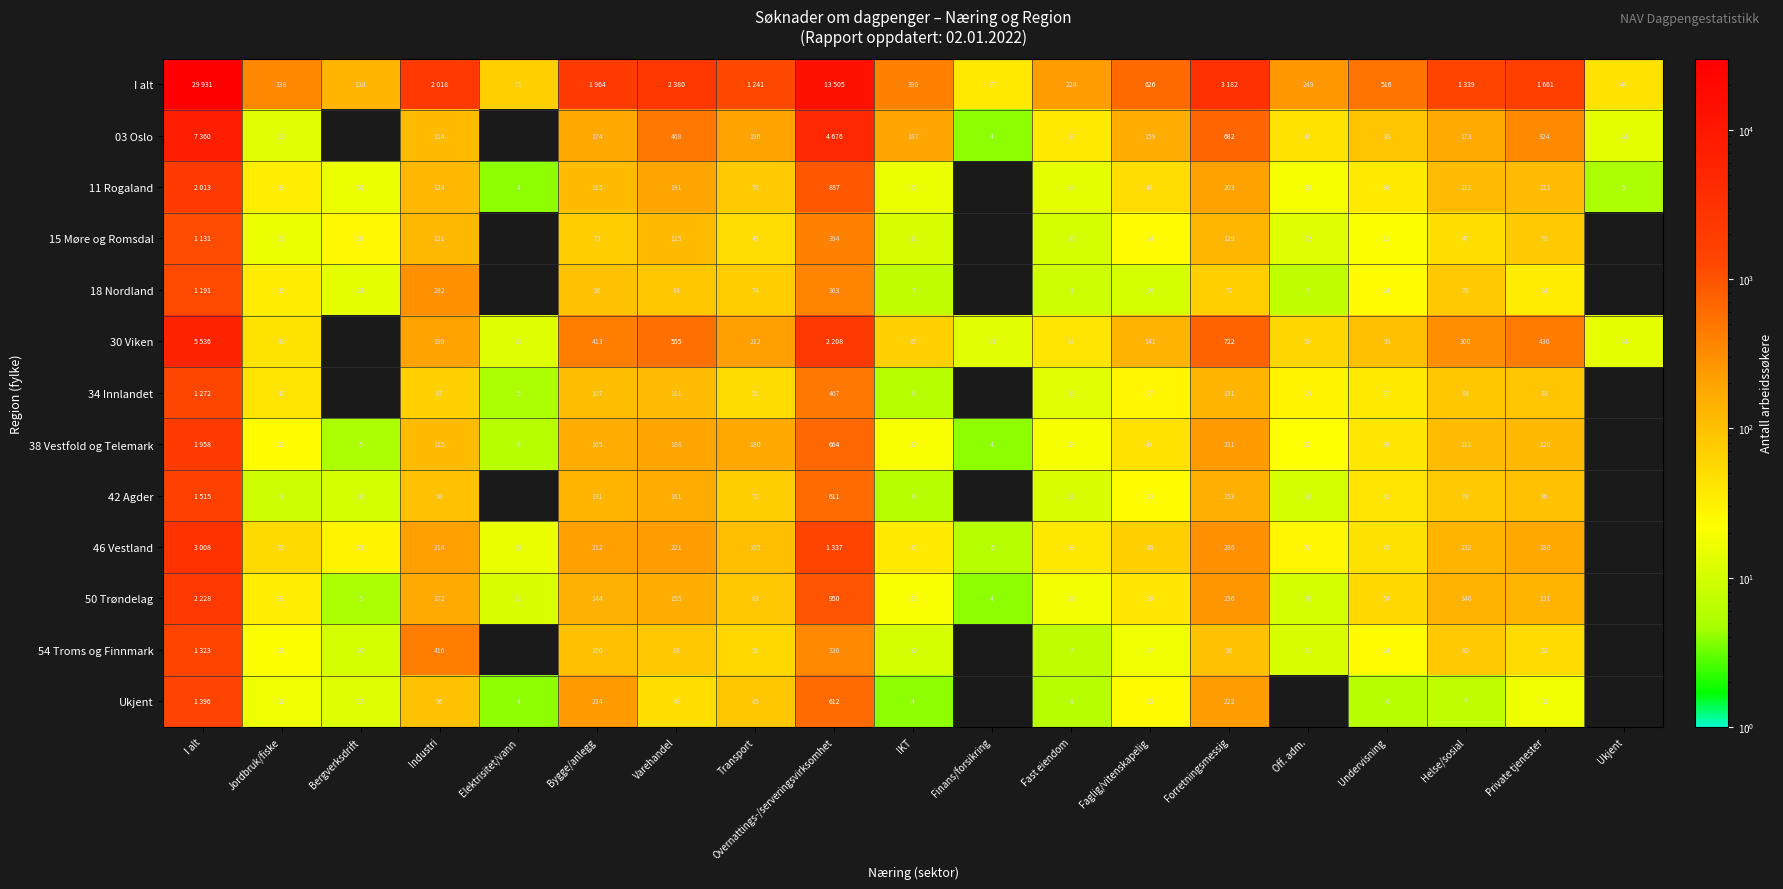

The 46 Vestland series shows 177.0 at Transport. True or false?

False